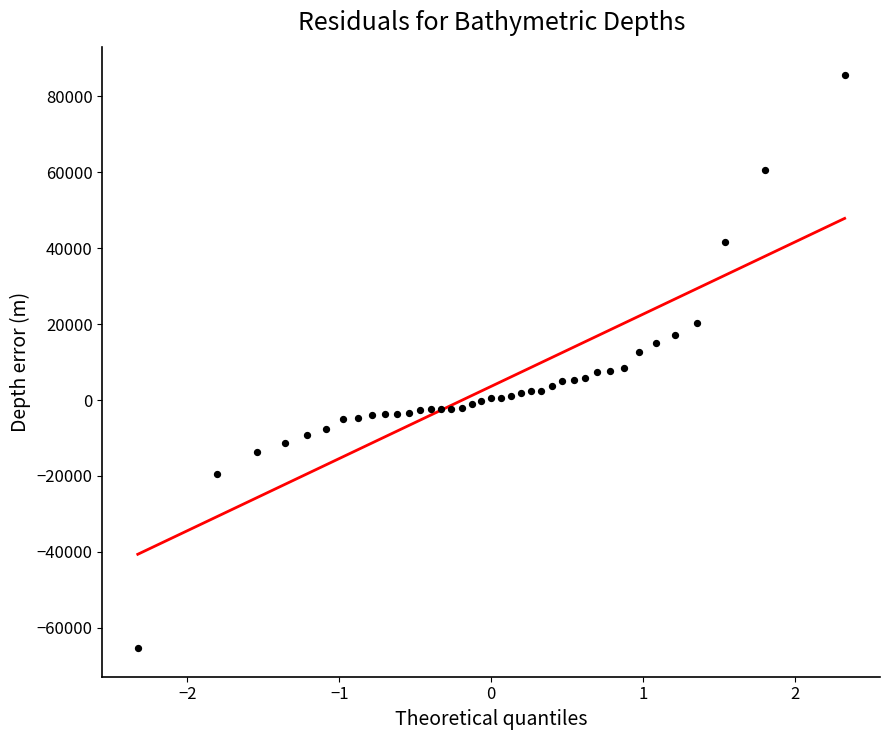

What is the range of X values (max minus min)?

4.7